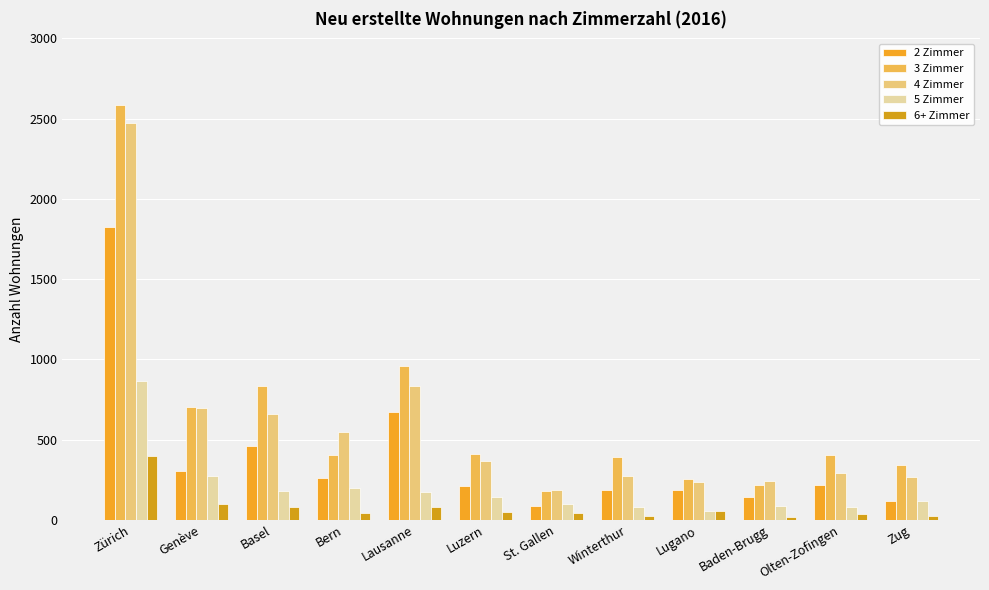

Reading left to right, extract all data points from this chart.

2 Zimmer: Zürich=1823	Genève=306	Basel=460	Bern=263	Lausanne=673	Luzern=210	St. Gallen=89	Winterthur=187	Lugano=183	Baden-Brugg=143	Olten-Zofingen=217	Zug=120
3 Zimmer: Zürich=2583	Genève=701	Basel=833	Bern=405	Lausanne=958	Luzern=412	St. Gallen=179	Winterthur=392	Lugano=253	Baden-Brugg=219	Olten-Zofingen=402	Zug=340
4 Zimmer: Zürich=2470	Genève=699	Basel=662	Bern=545	Lausanne=833	Luzern=367	St. Gallen=186	Winterthur=270	Lugano=234	Baden-Brugg=242	Olten-Zofingen=290	Zug=265
5 Zimmer: Zürich=867	Genève=273	Basel=177	Bern=201	Lausanne=171	Luzern=140	St. Gallen=100	Winterthur=77	Lugano=54	Baden-Brugg=88	Olten-Zofingen=79	Zug=118
6+ Zimmer: Zürich=395	Genève=100	Basel=80	Bern=41	Lausanne=78	Luzern=50	St. Gallen=42	Winterthur=21	Lugano=54	Baden-Brugg=19	Olten-Zofingen=38	Zug=25